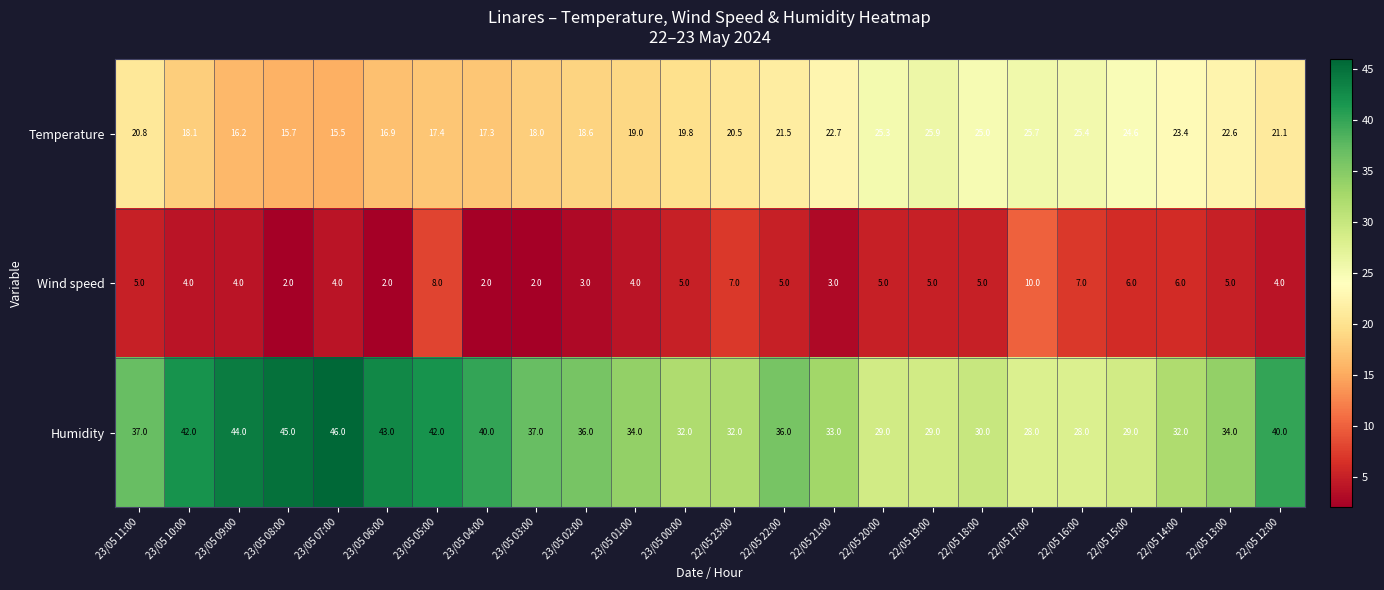

The Humidity series shows 33.0 at 22/05 21:00. True or false?

True